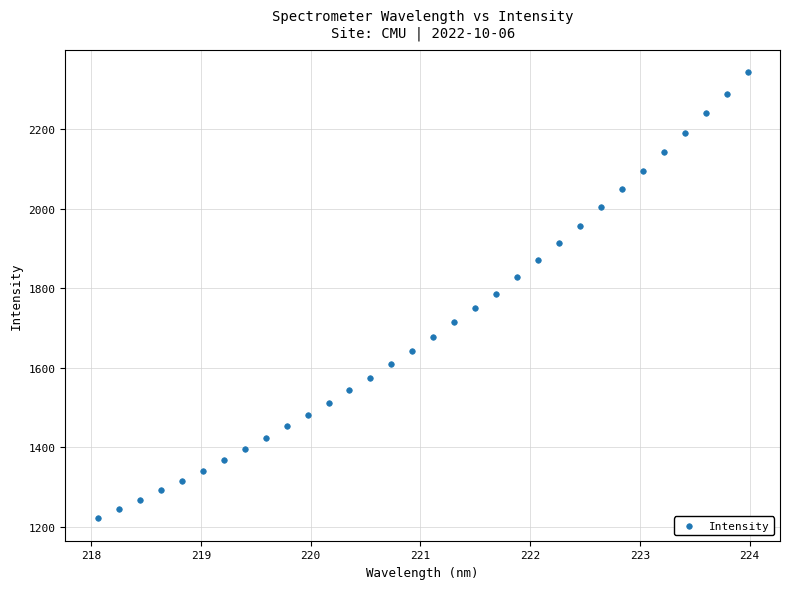

What is the range of Y values (max minus min)?

1119.9